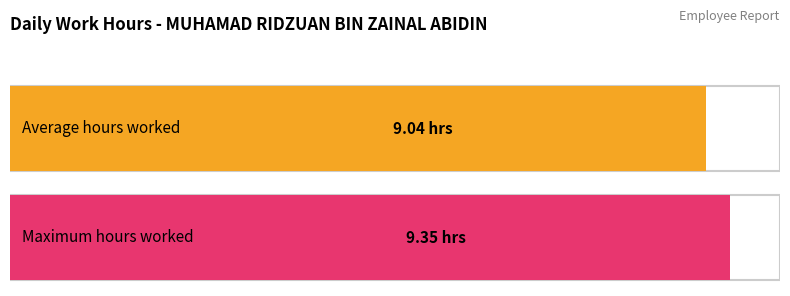

Does the chart contain any negative values?

No